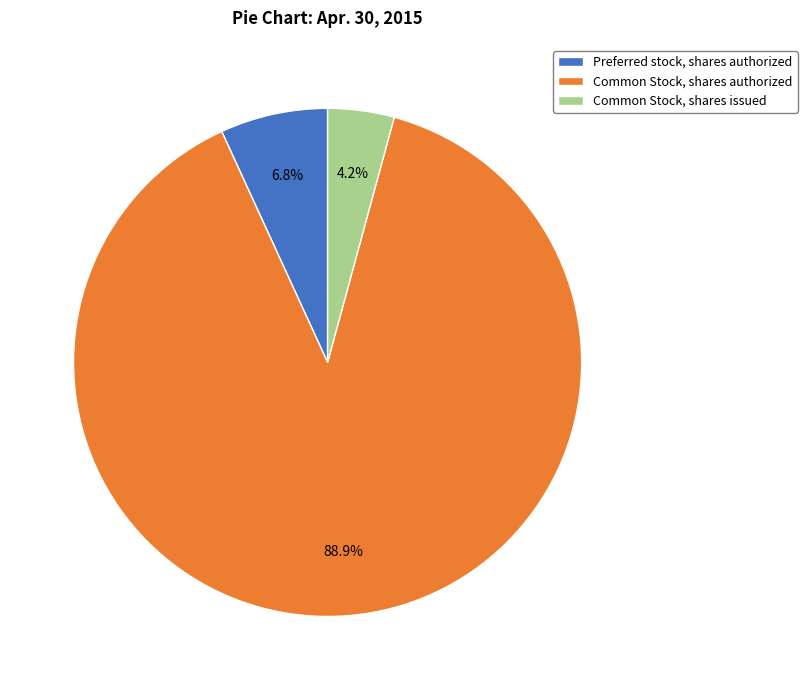

How many slices are in this pie chart?

3